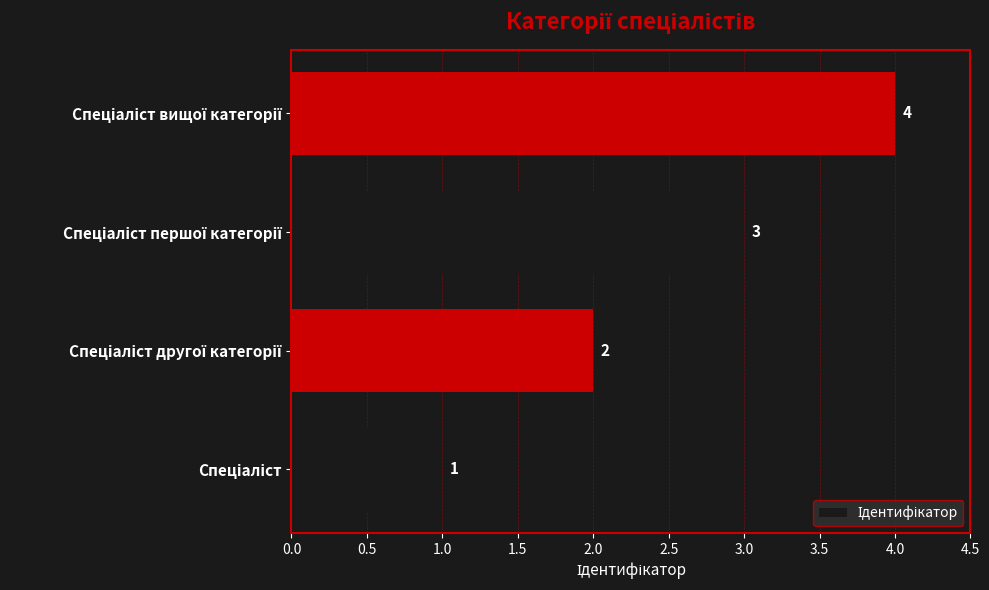

How many values are between 2 and 4?

3